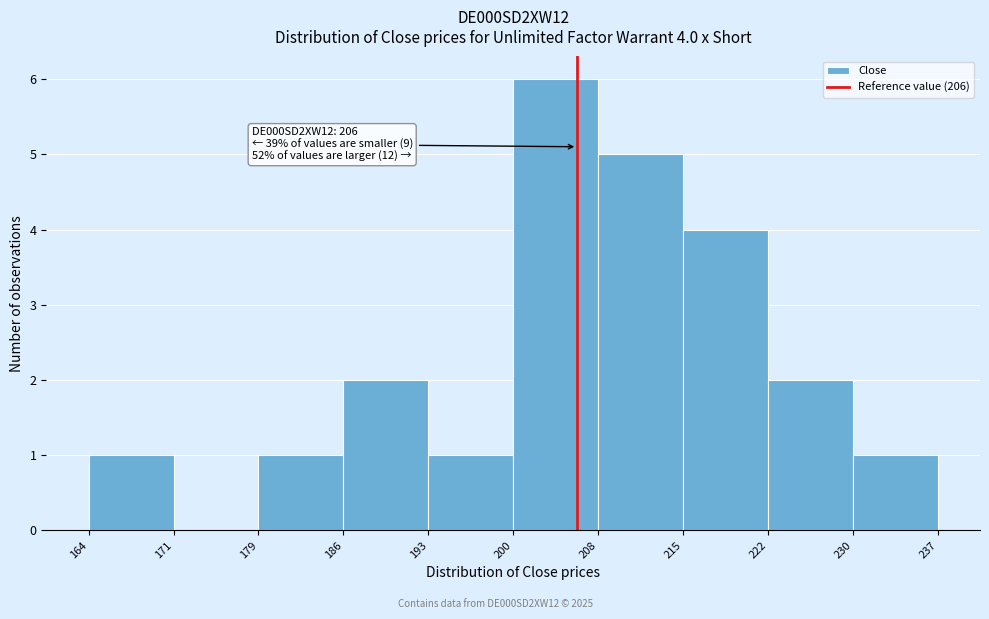

Over which range of the x-axis is the bar tallest?

200 to 208